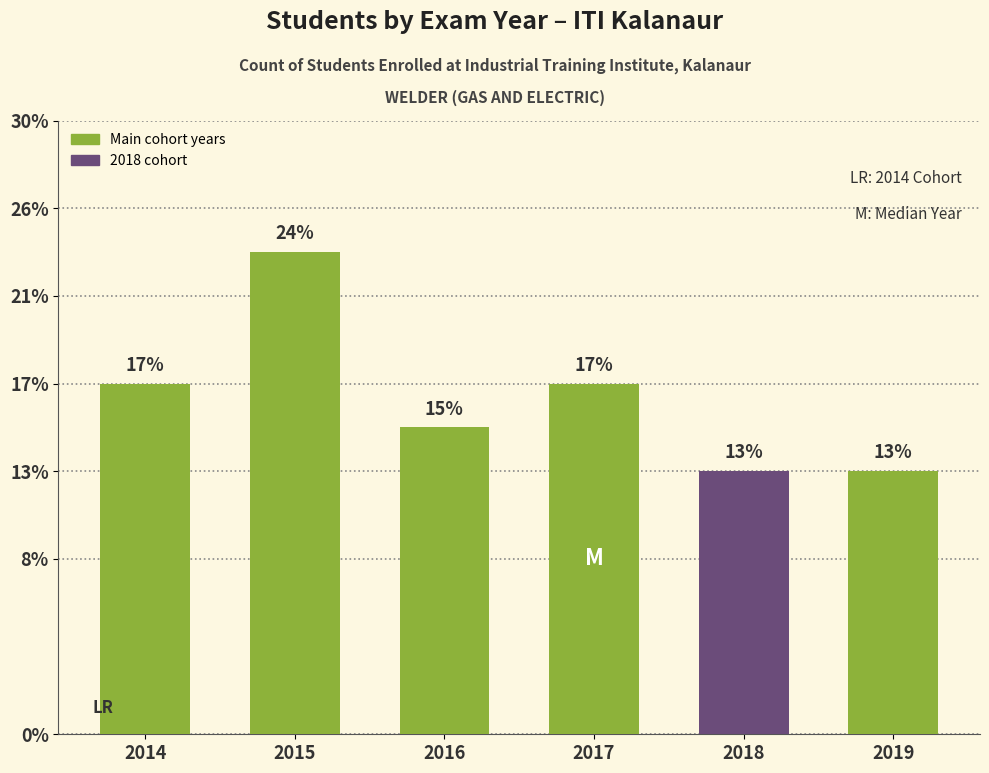

Are the bars horizontal?

No